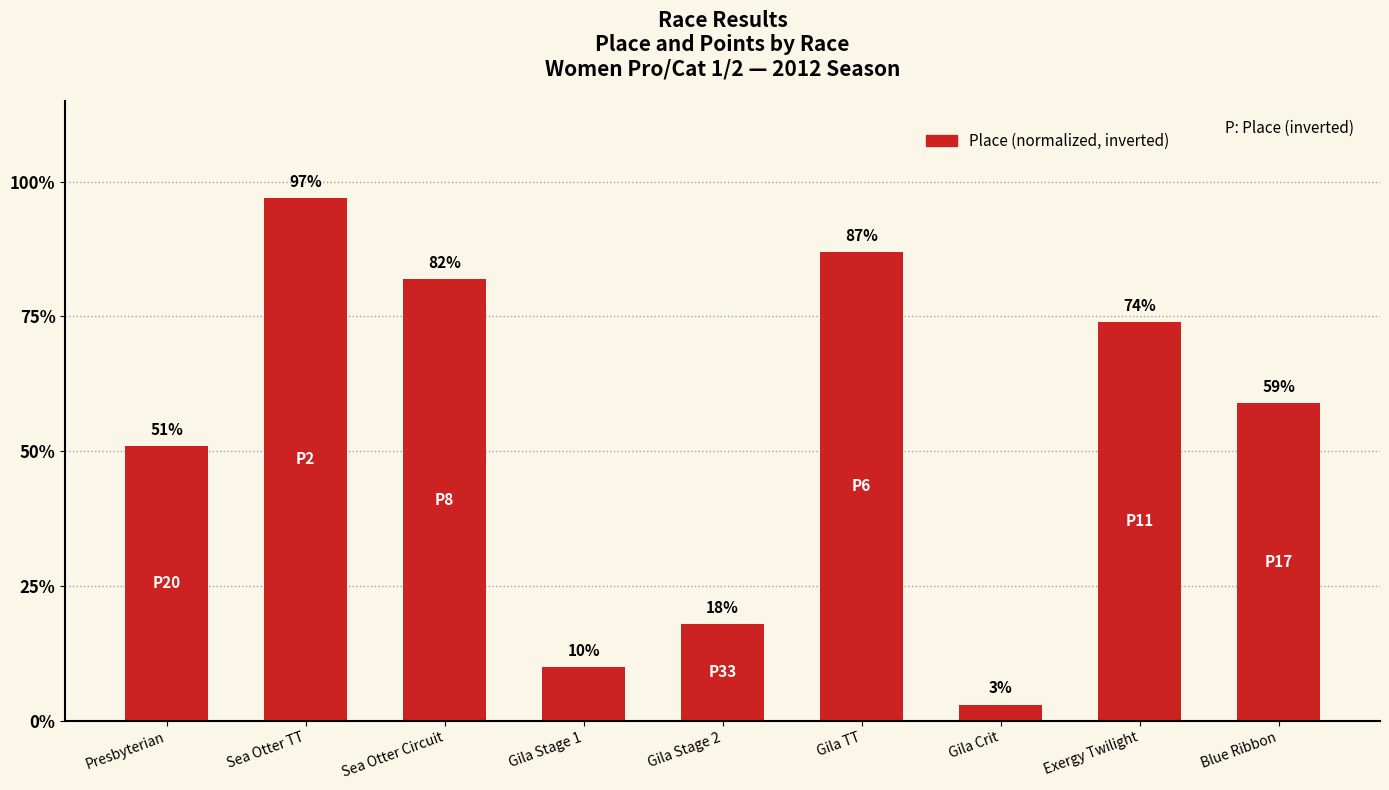

Reading left to right, what are all the values shown in this chart?

Presbyterian=51	Sea Otter TT=97	Sea Otter Circuit=82	Gila Stage 1=10	Gila Stage 2=18	Gila TT=87	Gila Crit=3	Exergy Twilight=74	Blue Ribbon=59